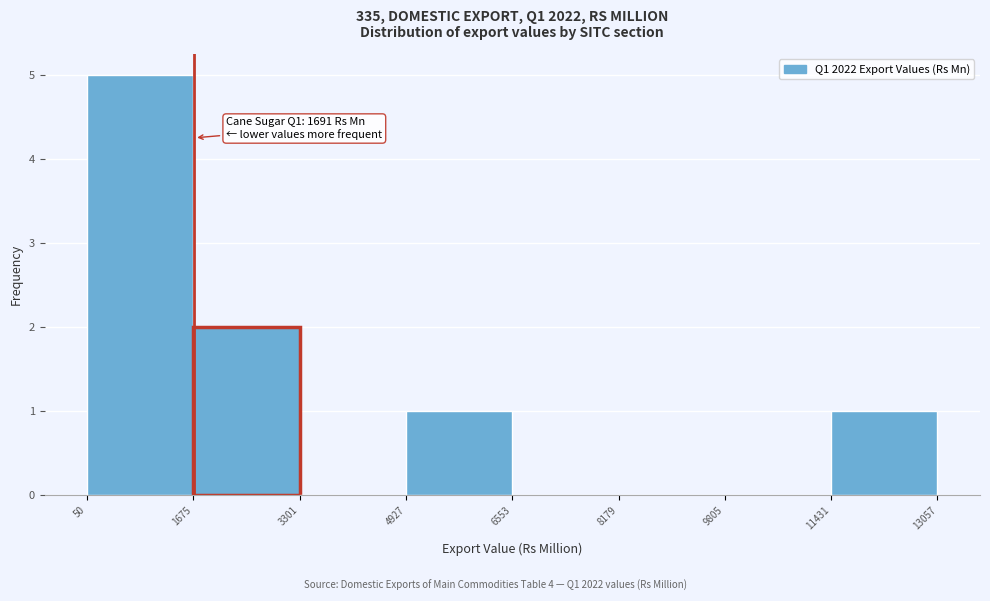

Over which range of the x-axis is the bar tallest?

50 to 1675